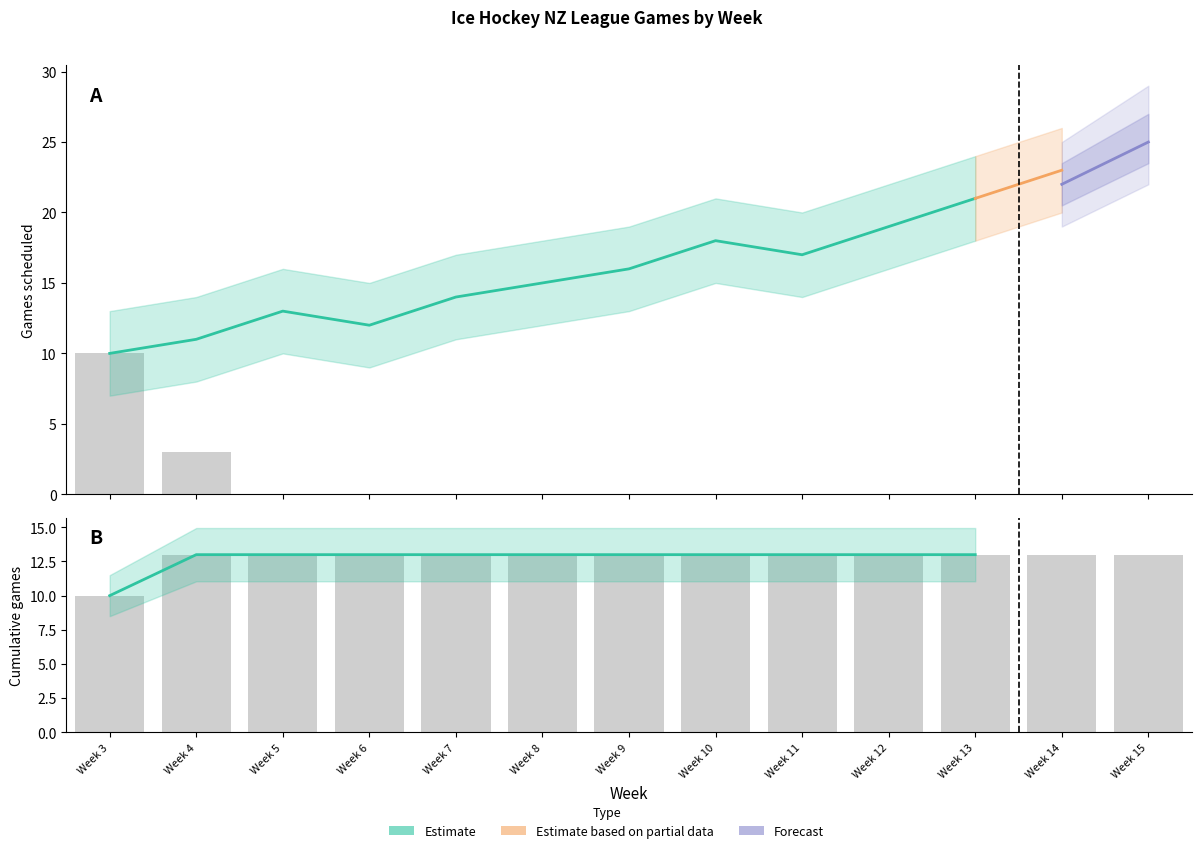

What is the total value across all series at Week 5?

13